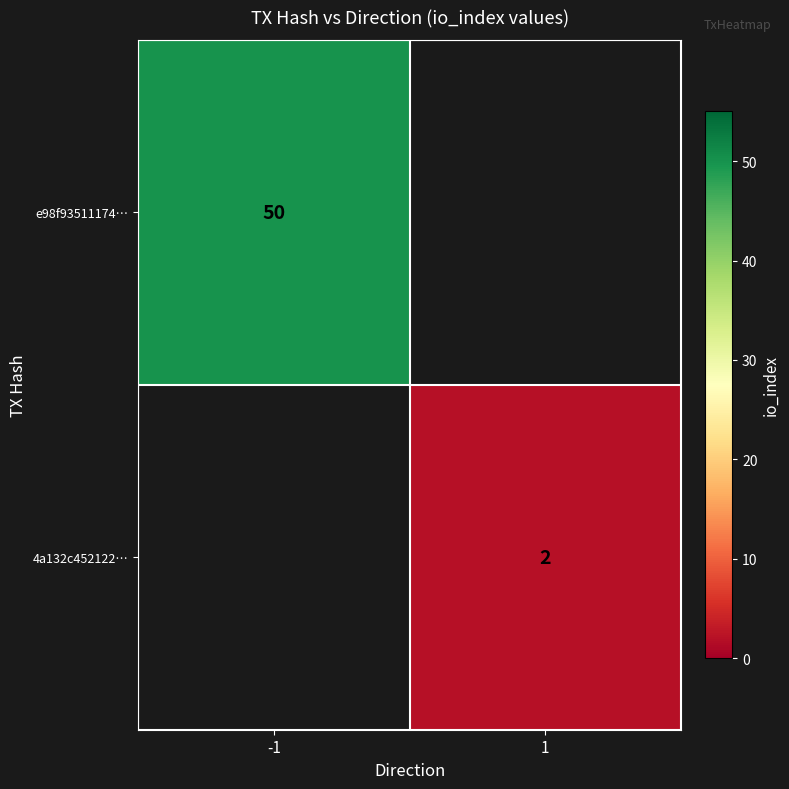

The value of 4a132c452122… at 1 is 1. True or false?

False